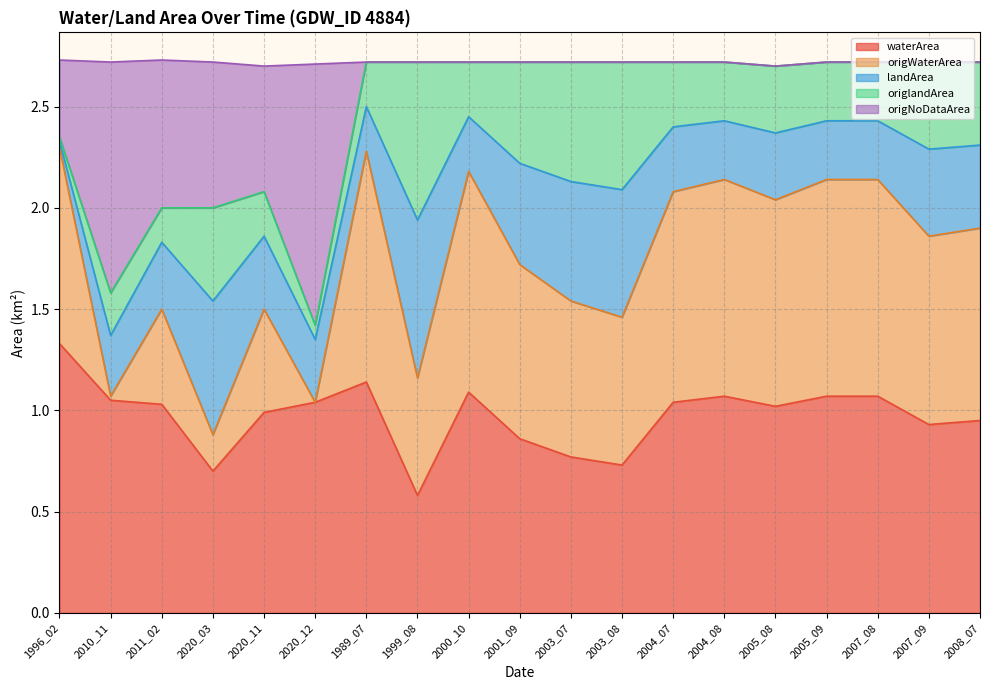

How many lines are shown in the chart?

5